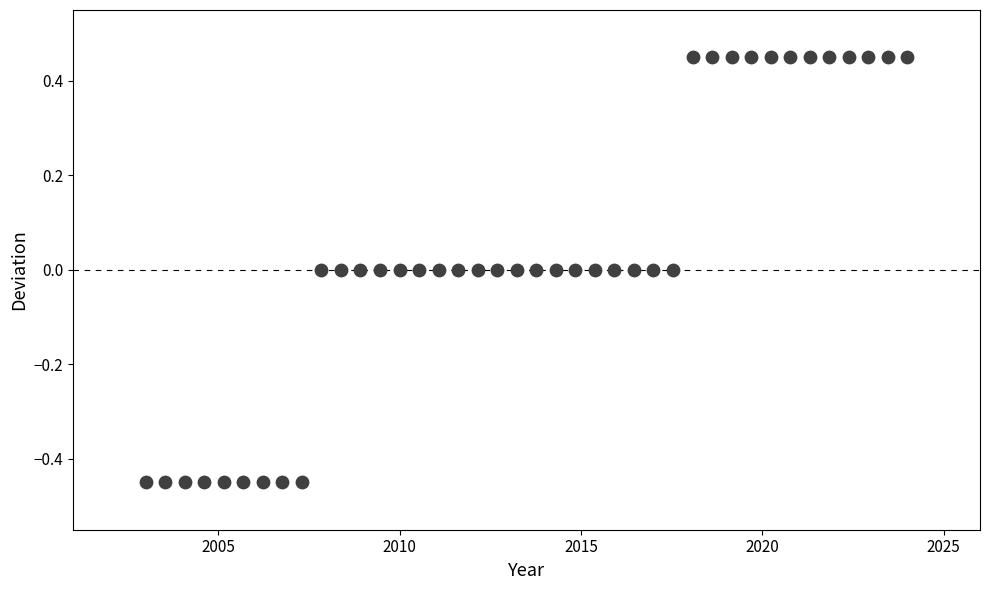

What is the range of Y values (max minus min)?

0.9